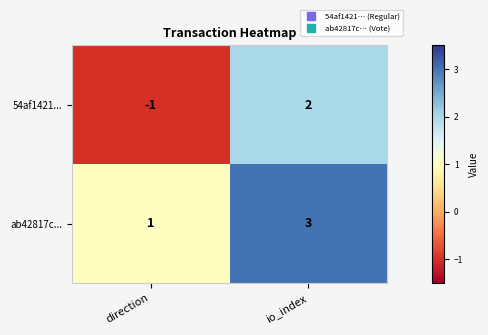

Is it true that ab42817c... equals 3 at io_index?

True